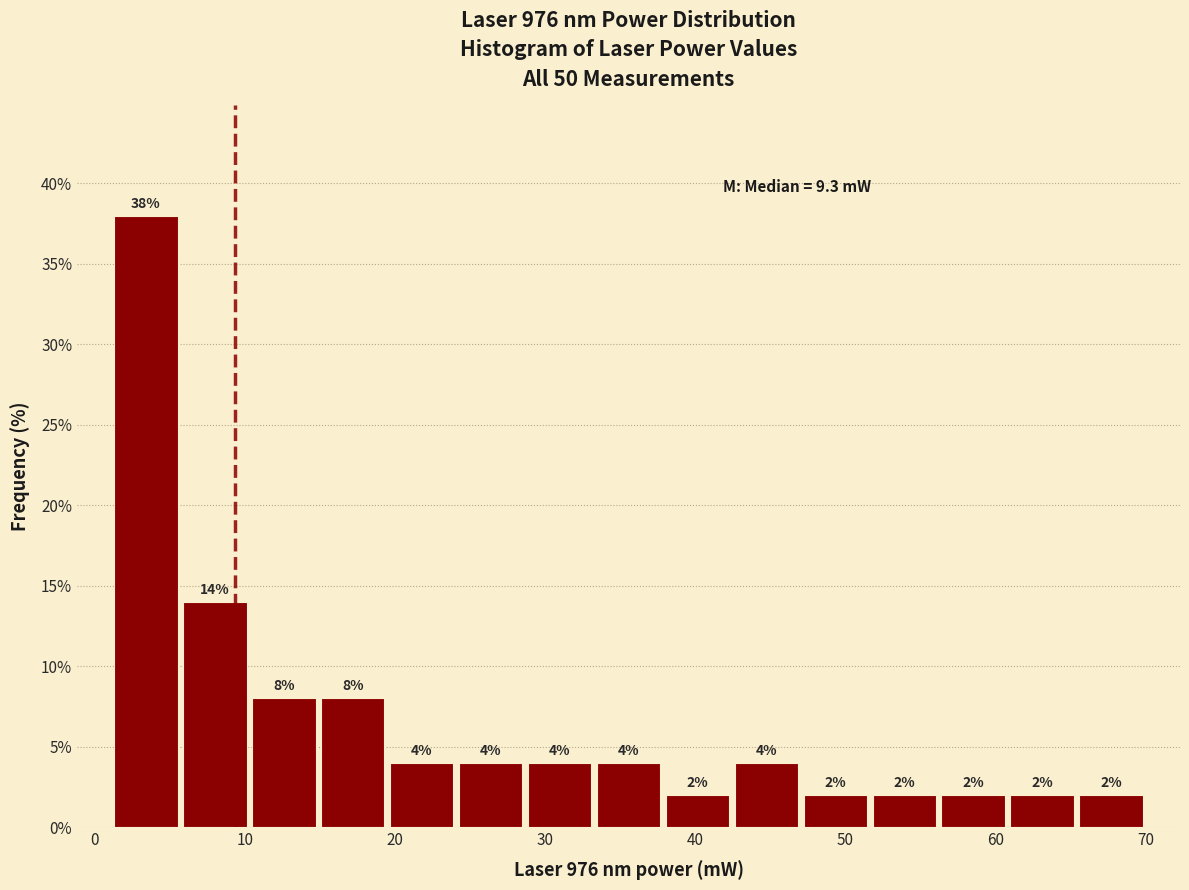

Reading left to right, list every bar in this chart as the range it spans on the x-axis followed by its height. The bar edges are not printed on the chart, so give them approximately, as read against the axis.

1 to 6: 38
6 to 10: 14
10 to 15: 8
15 to 19: 8
19 to 24: 4
24 to 29: 4
29 to 33: 4
33 to 38: 4
38 to 42: 2
42 to 47: 4
47 to 52: 2
52 to 56: 2
56 to 61: 2
61 to 65: 2
65 to 70: 2